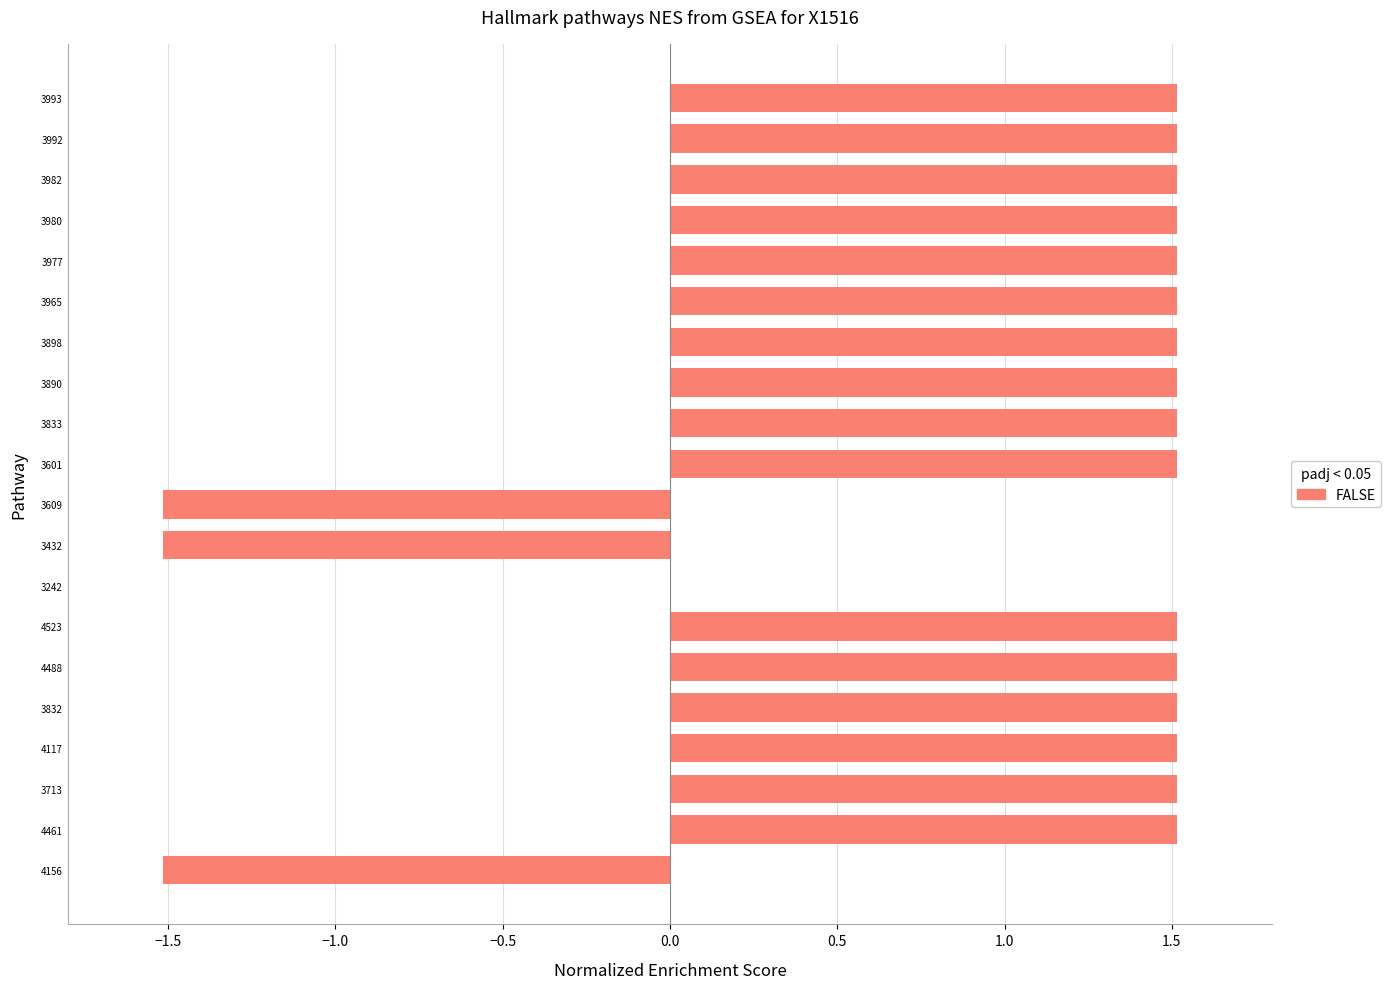

Reading top to bottom, transcribe all the data shown in this chart.

3993=1.5	3992=1.5	3982=1.5	3980=1.5	3977=1.5	3965=1.5	3898=1.5	3890=1.5	3833=1.5	3601=1.5	3609=-1.5	3432=-1.5	3242=0.0	4523=1.5	4488=1.5	3832=1.5	4117=1.5	3713=1.5	4461=1.5	4156=-1.5